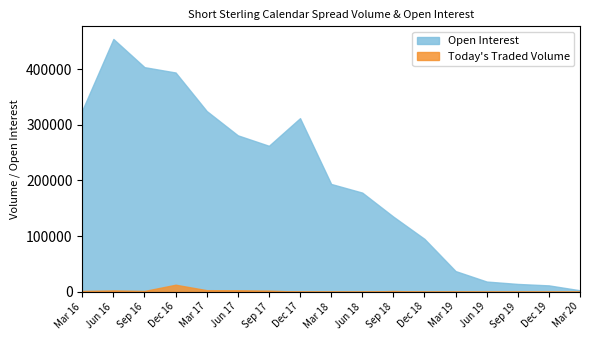

Is it true that Today's Traded Volume equals 2781 at Mar 17?

True